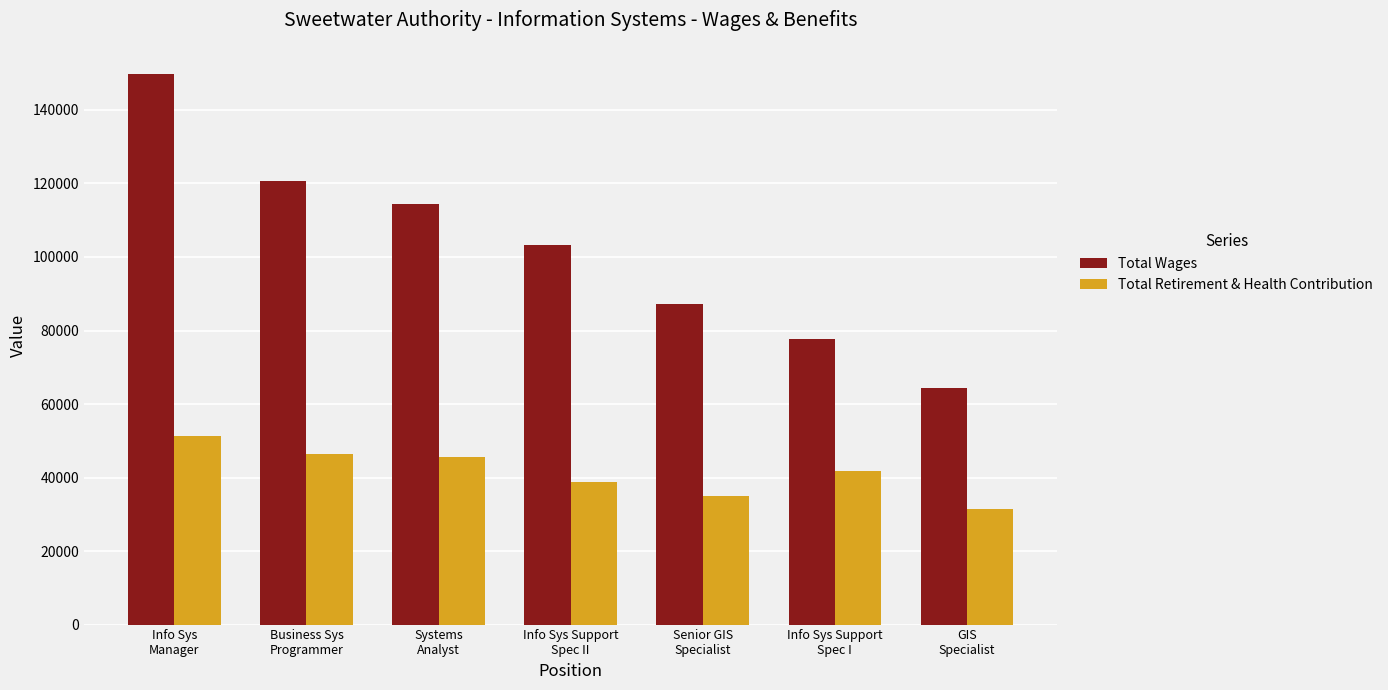

List the series in order of their peak value, highest first.

Total Wages, Total Retirement & Health Contribution